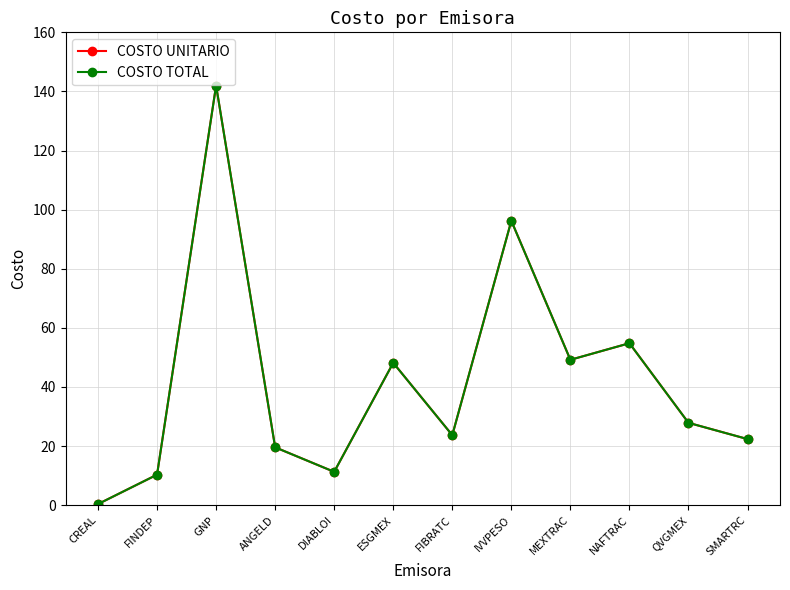

What is the greatest value displayed?

142.0